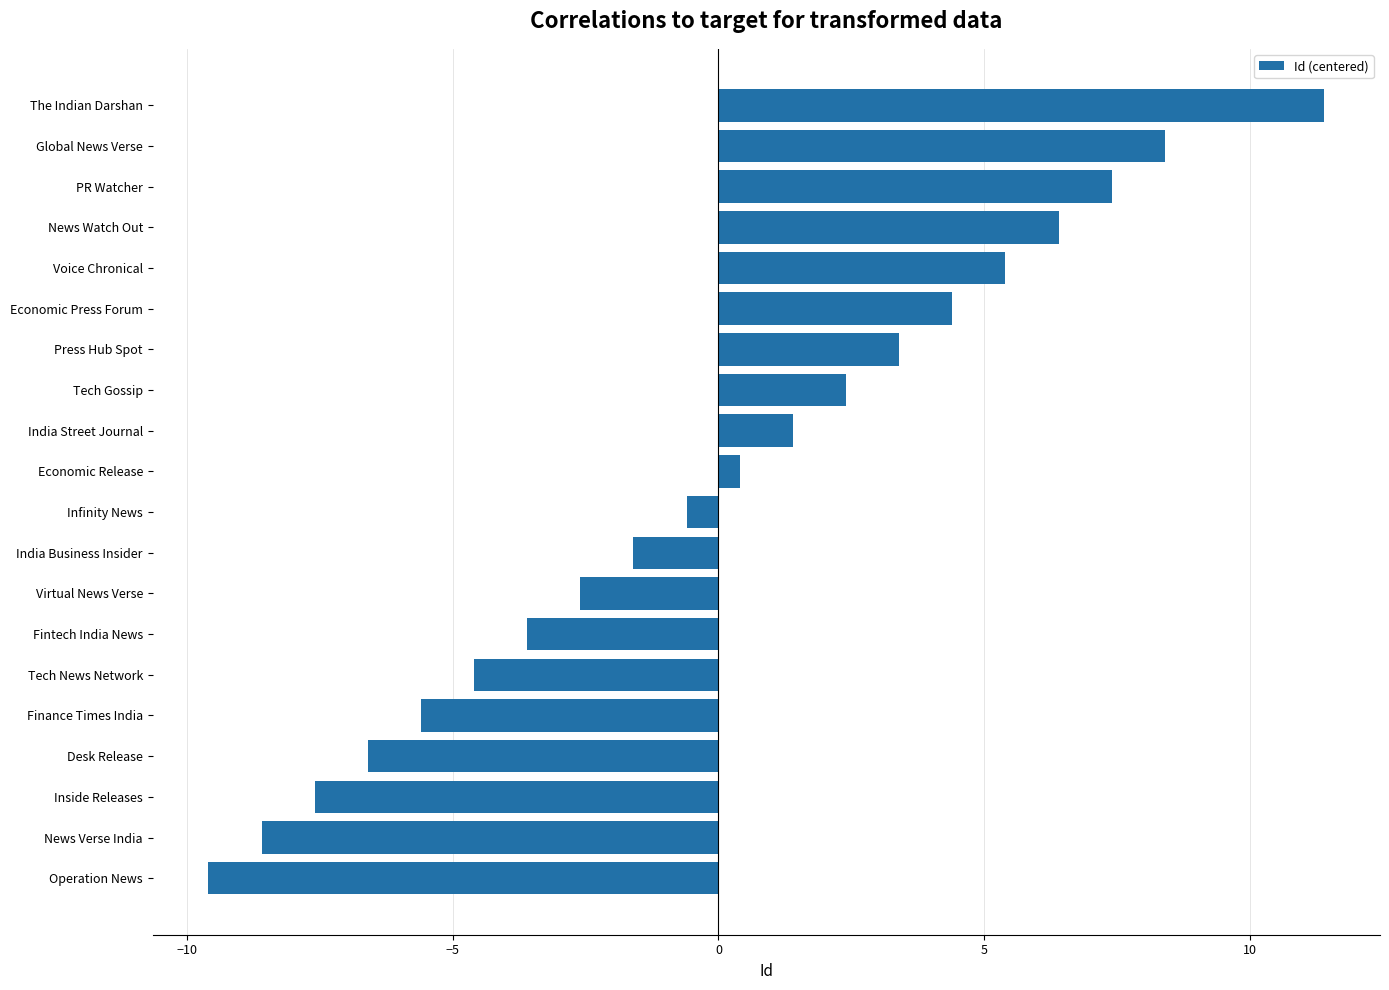

What is the change in value from Virtual News Verse to Infinity News?

+2.0